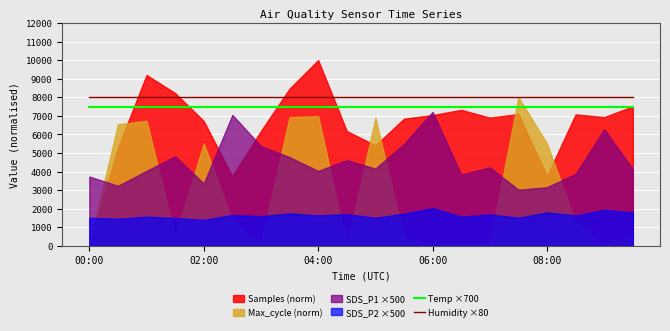

What is the minimum value for Humidity ×80?

7992.0